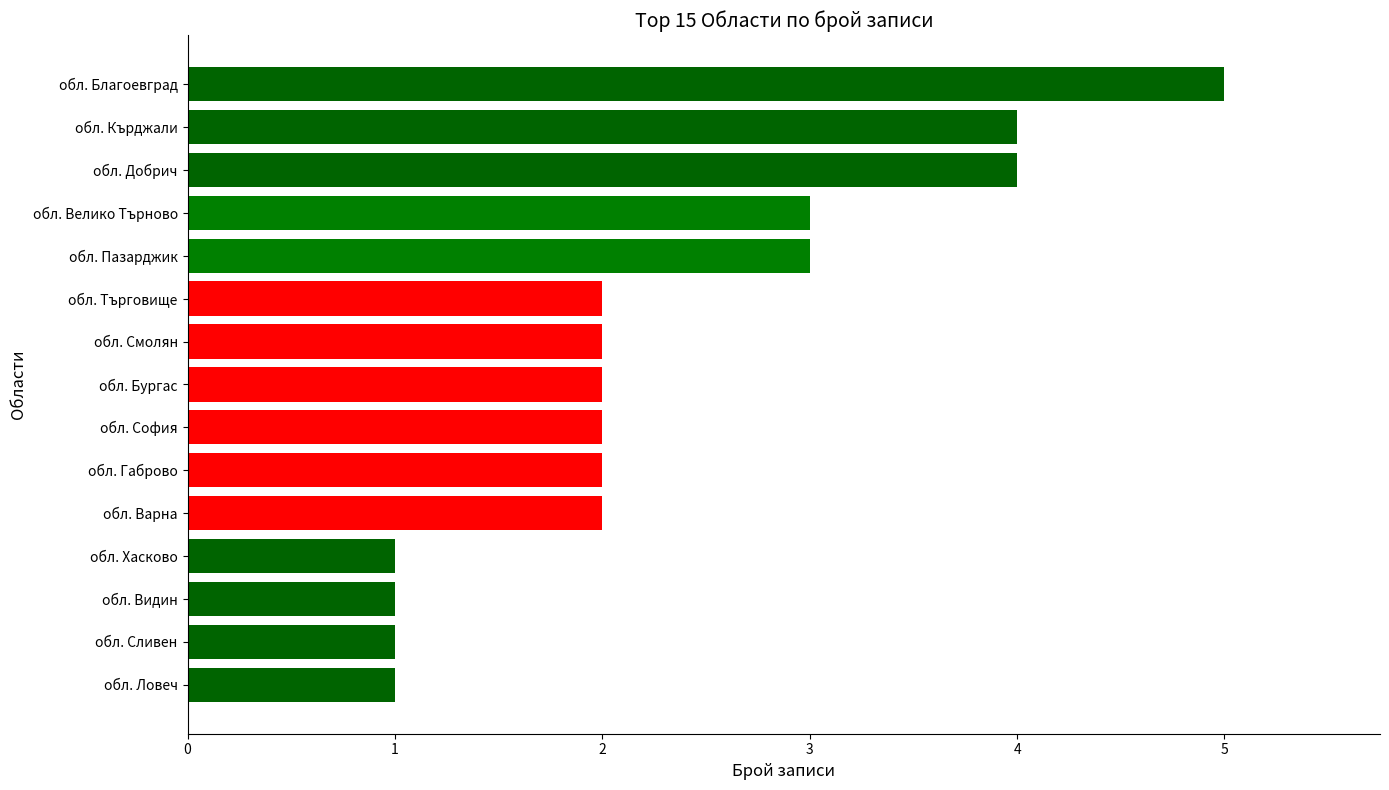

Reading bottom to top, what are all the values shown in this chart?

обл. Ловеч=1	обл. Сливен=1	обл. Видин=1	обл. Хасково=1	обл. Варна=2	обл. Габрово=2	обл. София=2	обл. Бургас=2	обл. Смолян=2	обл. Търговище=2	обл. Пазарджик=3	обл. Велико Търново=3	обл. Добрич=4	обл. Кърджали=4	обл. Благоевград=5